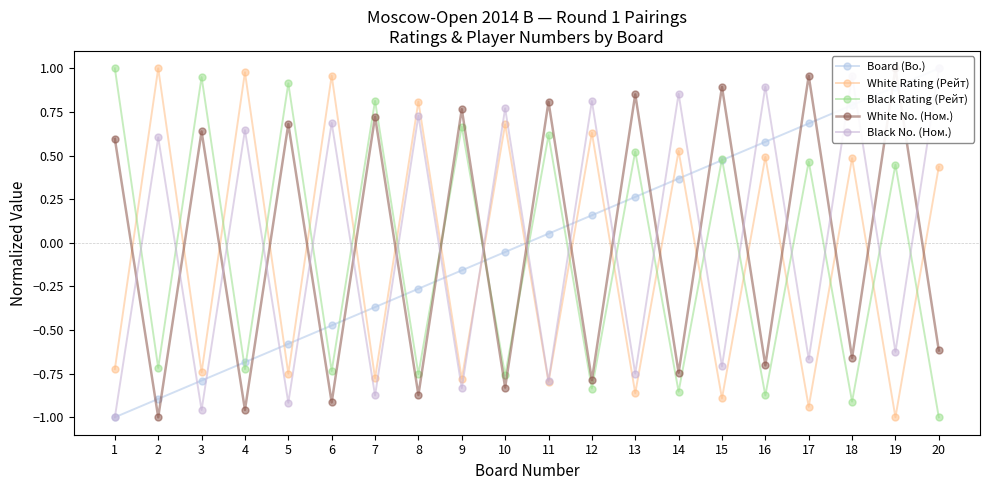

What is the value of the Black No. (Ном.) point at the 19th from the left?

-0.6